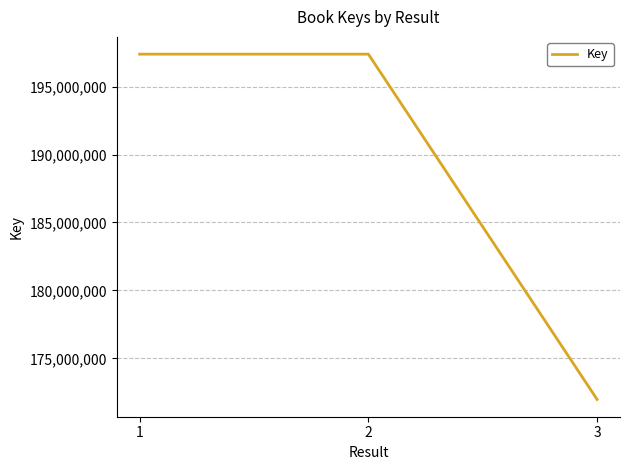

What is the change in value from 2 to 3?

-25413048